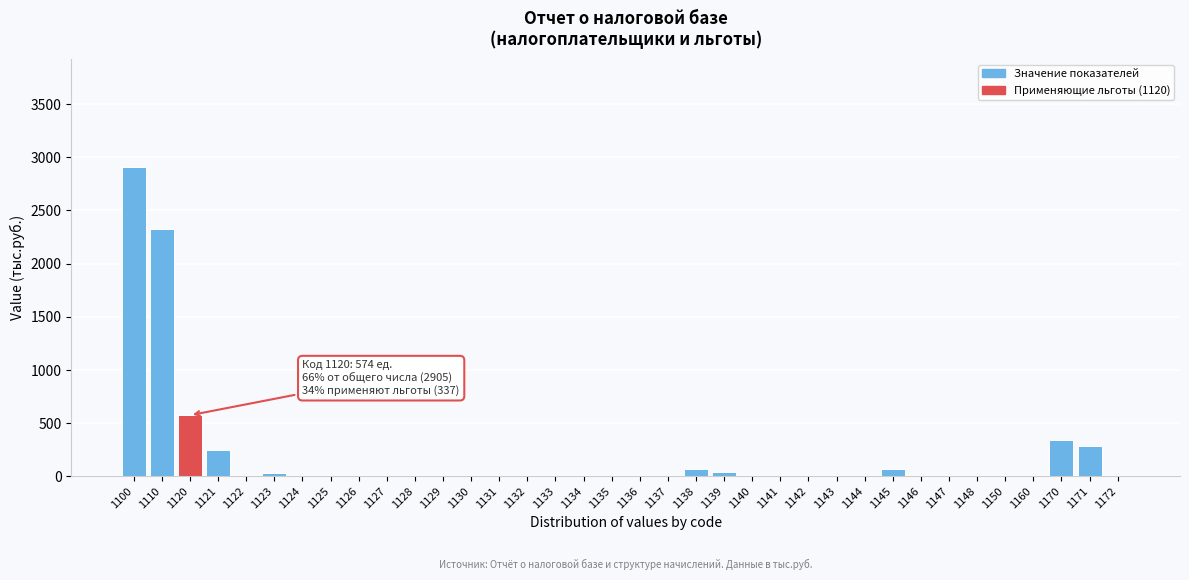

Is it true that the value at 1141 is -2012?

False